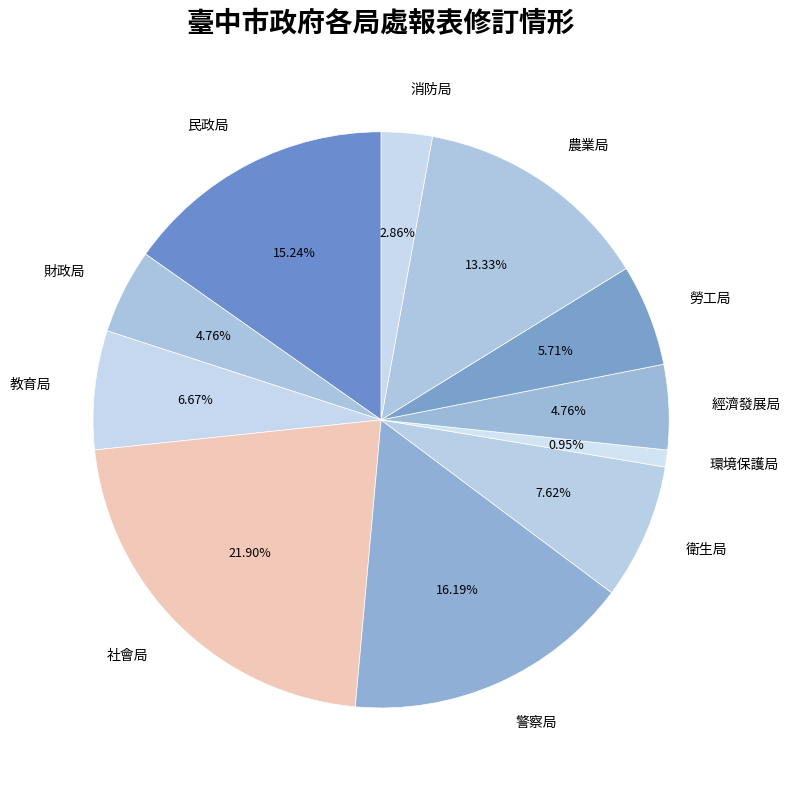

To the nearest percent, what is the difference between the largest and smallest slice percentages?

21%